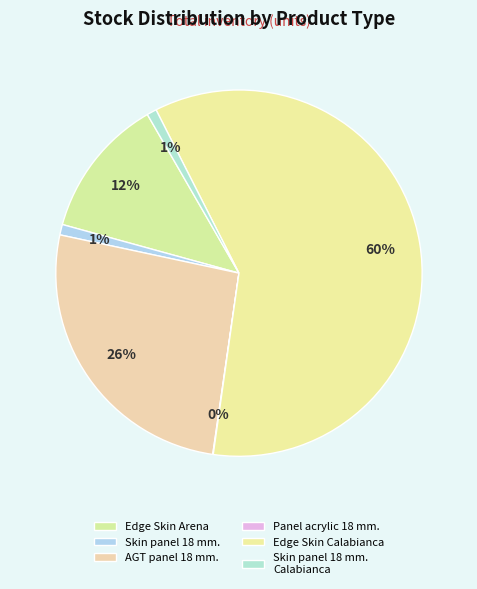

Which category has the biggest portion of the pie?

Edge Skin Calabianca